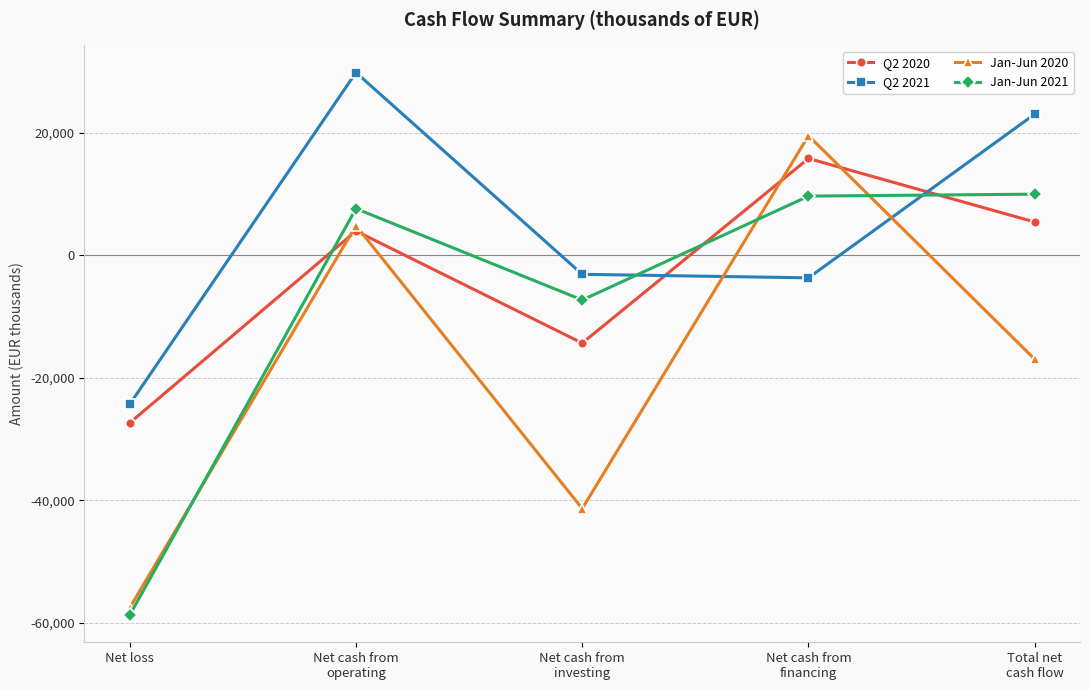

What is the difference between the second highest and second lowest values in the Jan-Jun 2021 series?

16963